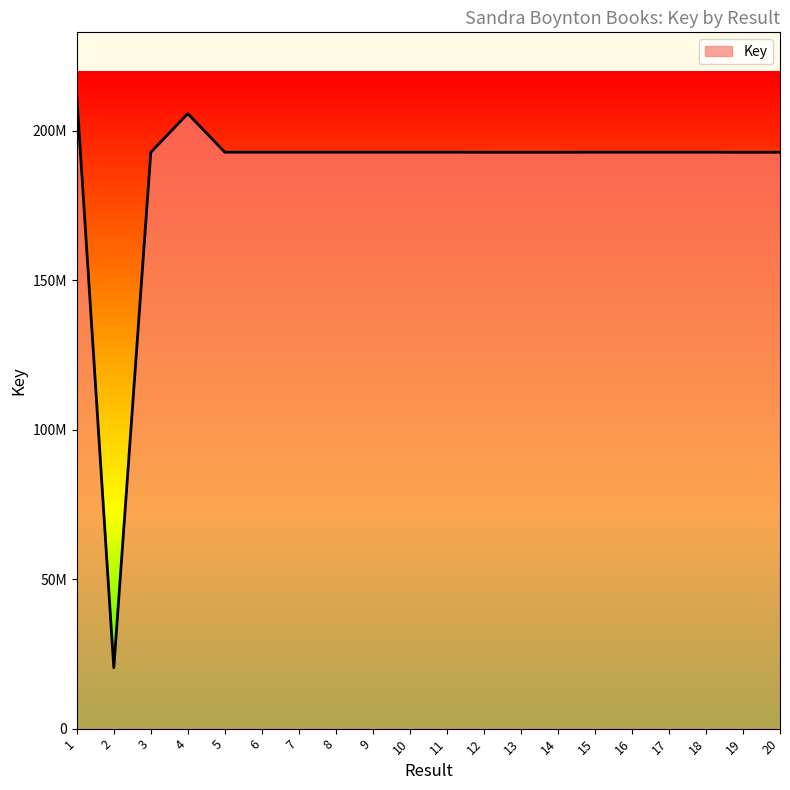

Does the chart display data point markers on the line(s)?

No